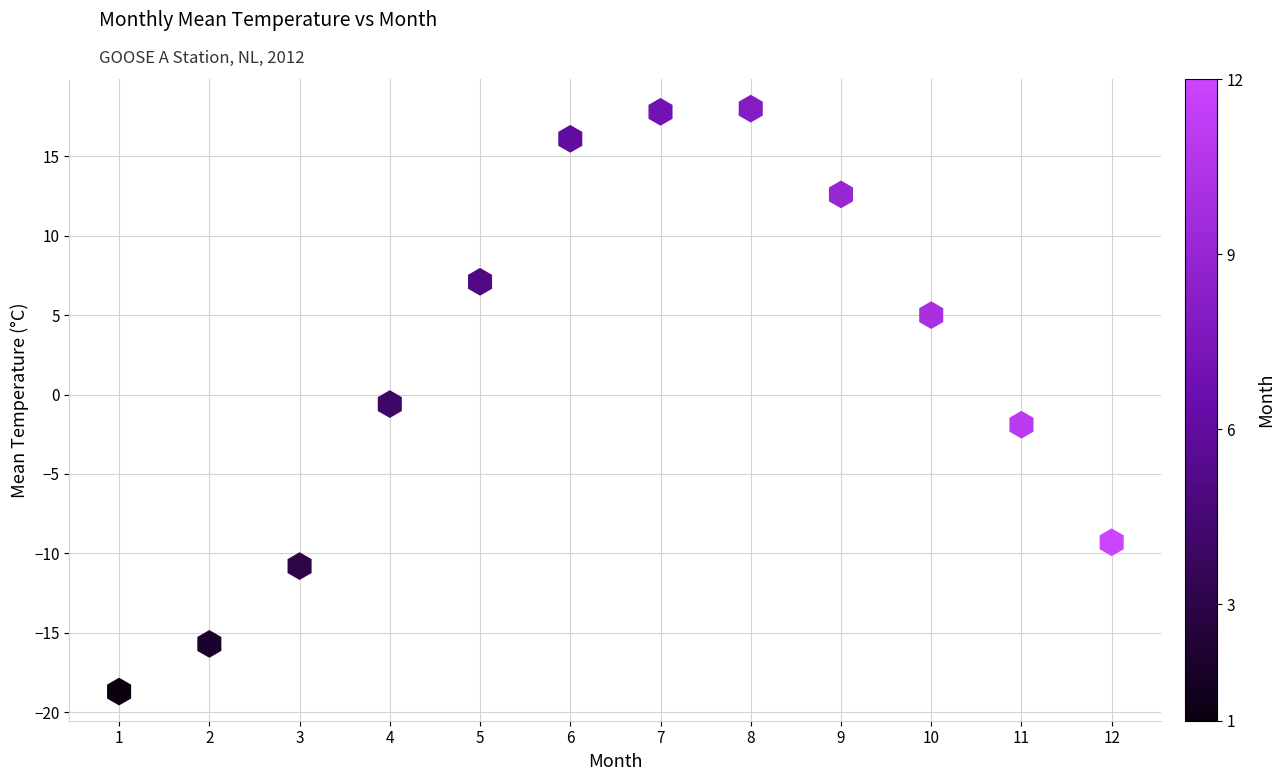

What is the average Y value?

1.6